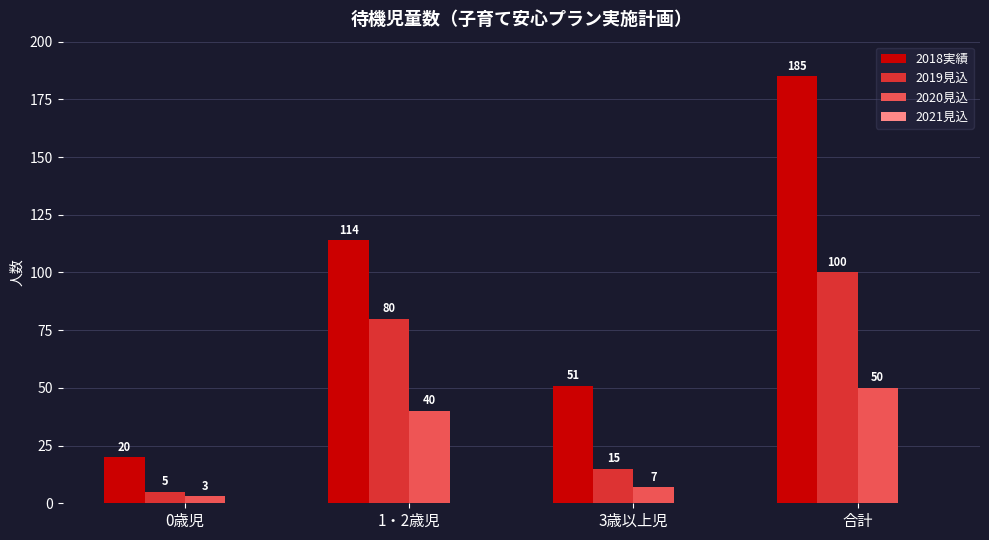

Reading left to right, what are all the values shown in this chart?

2018実績: 0歳児=20	1・2歳児=114	3歳以上児=51	合計=185
2019見込: 0歳児=5	1・2歳児=80	3歳以上児=15	合計=100
2020見込: 0歳児=3	1・2歳児=40	3歳以上児=7	合計=50